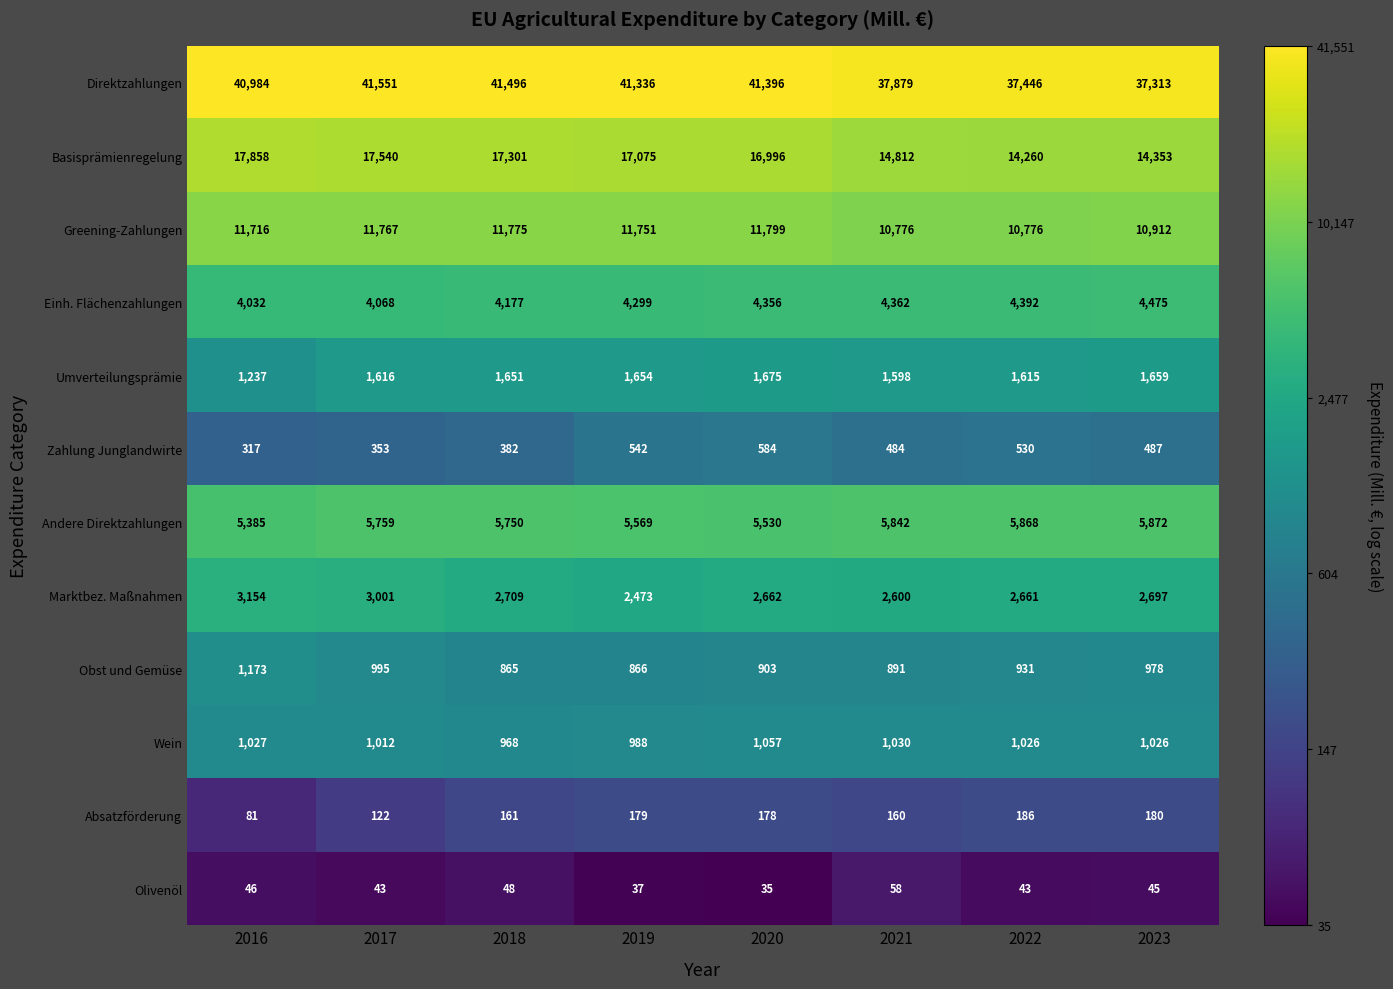

Rank the series at 2022 from lowest to highest value.

Olivenöl, Absatzförderung, Zahlung Junglandwirte, Obst und Gemüse, Wein, Umverteilungsprämie, Marktbez. Maßnahmen, Einh. Flächenzahlungen, Andere Direktzahlungen, Greening-Zahlungen, Basisprämienregelung, Direktzahlungen